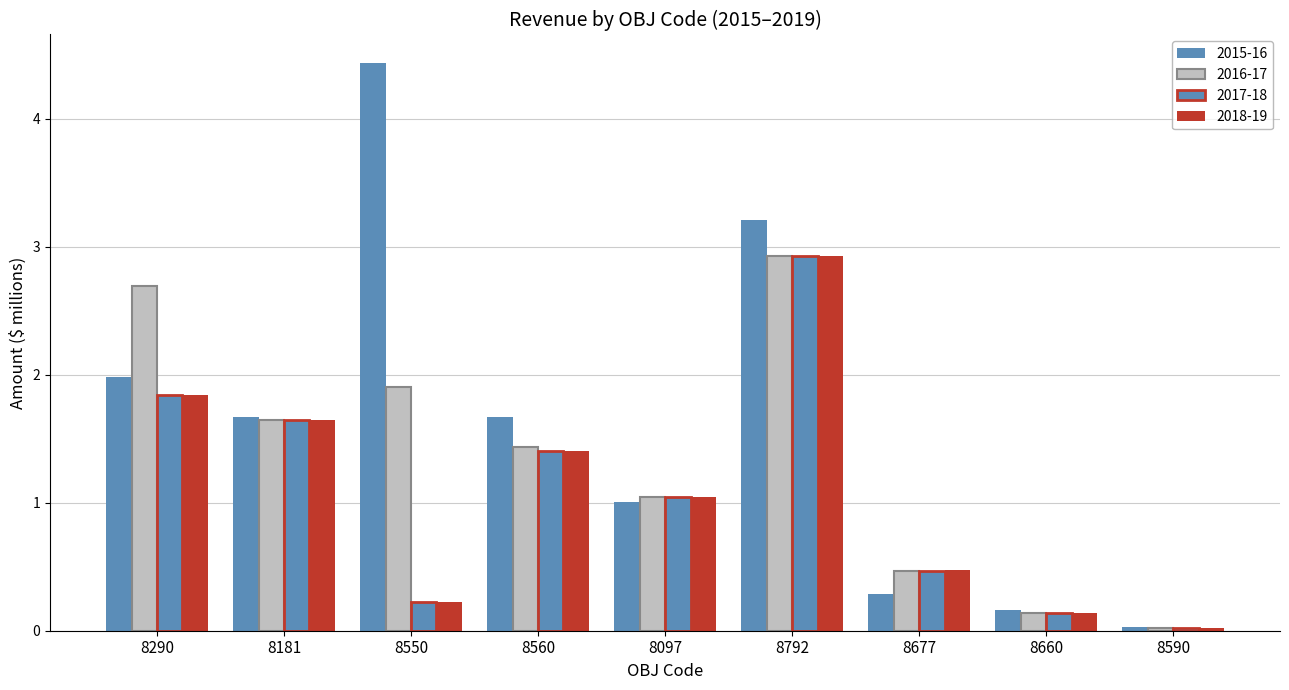

How many groups of bars are there?

9